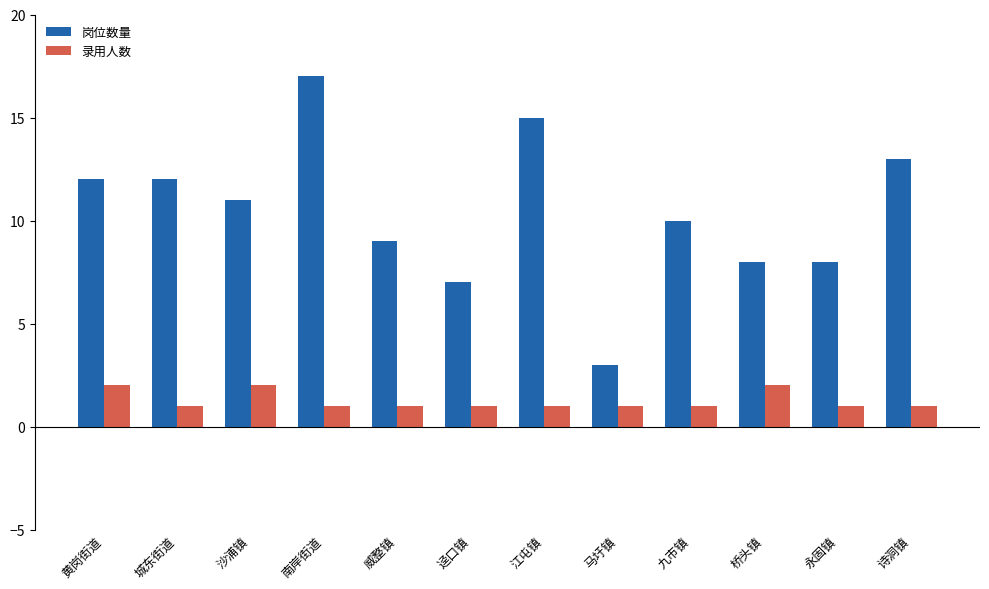

What is the total value across all series at 诗洞镇?

14